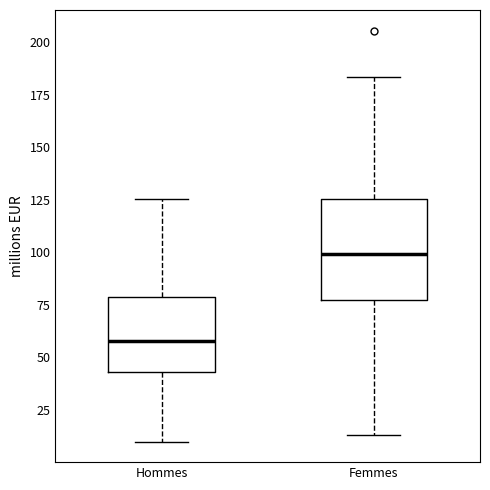

Where is the upper edge of the box for Hommes on the y-axis? The values are not printed on the chart, so give them approximately, as read against the axis.

80